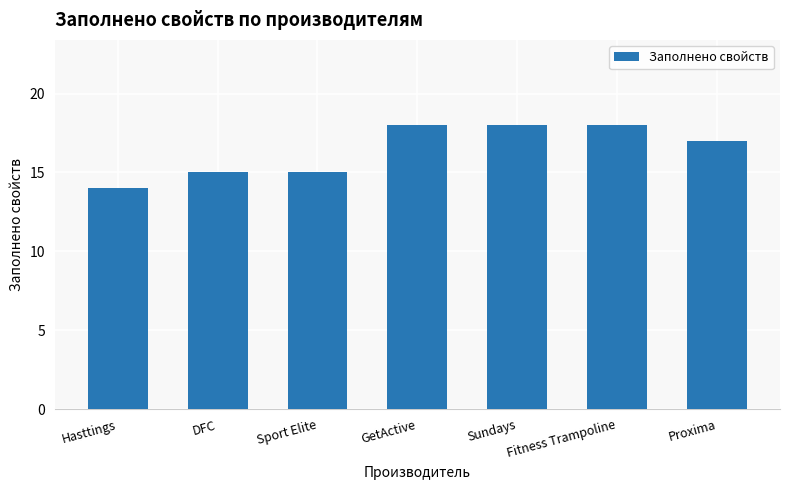

What is the label of the 7th bar from the left?

Proxima